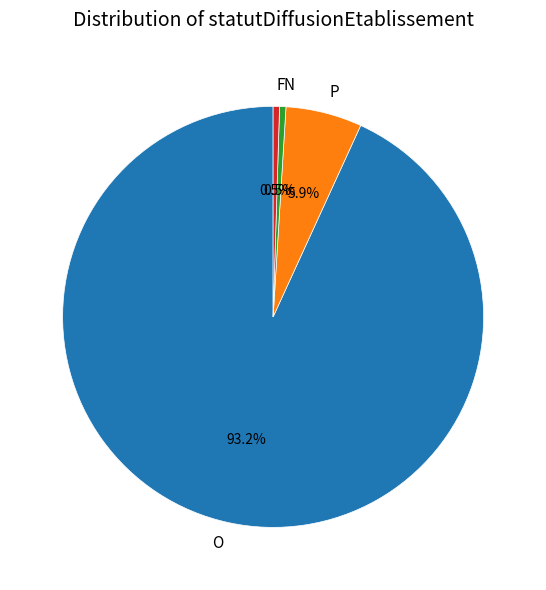

Which slice represents more than half of the pie?

O